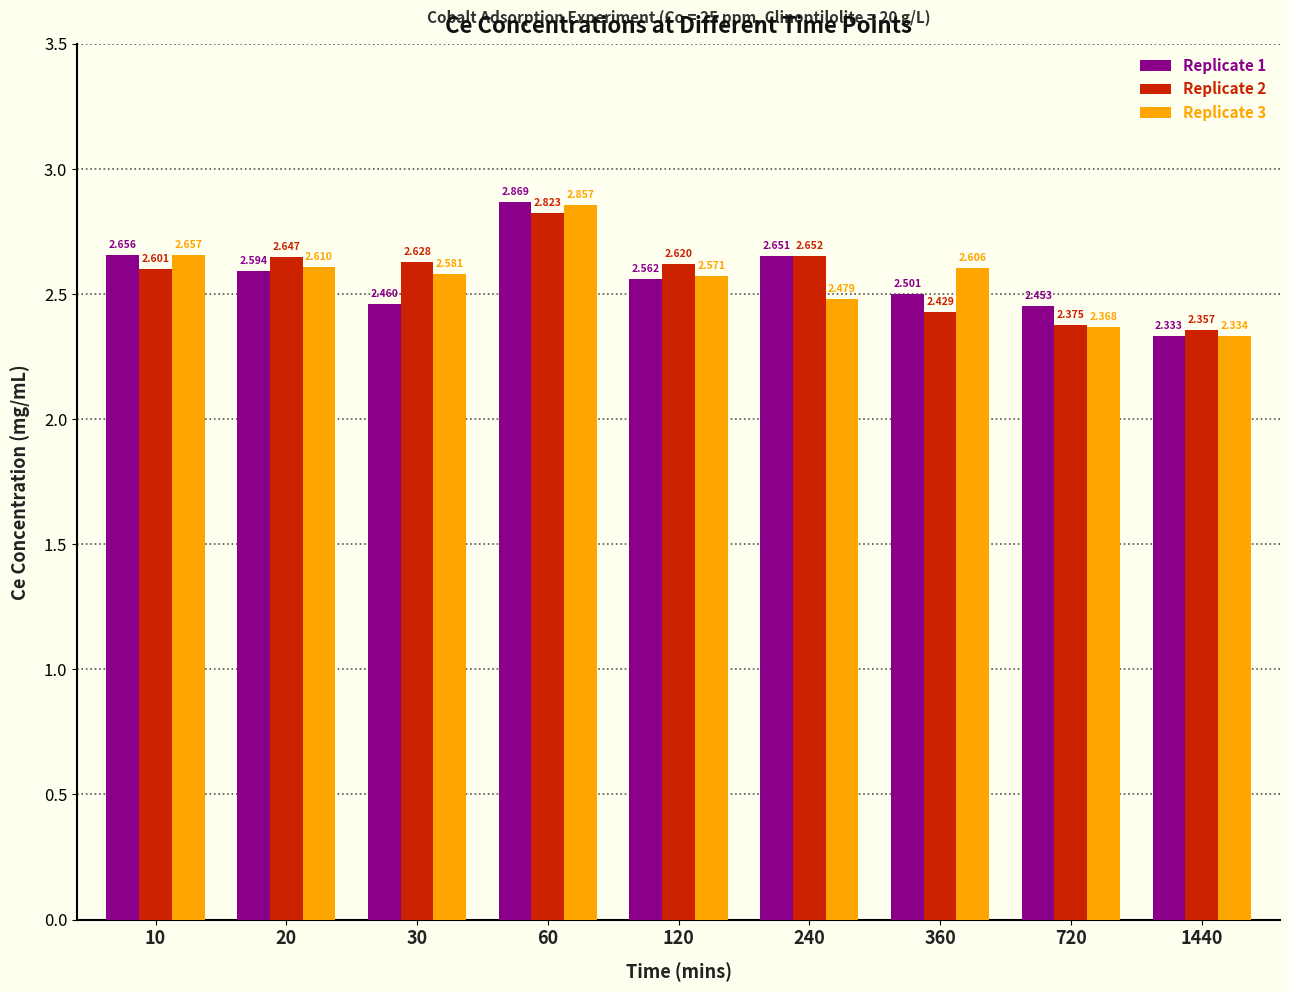

What is the smallest value displayed?

2.3